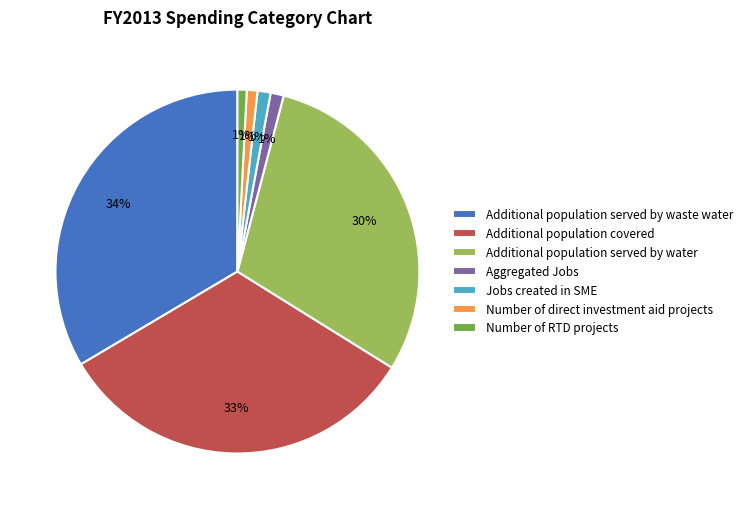

True or false: Additional population served by waste water accounts for 34% of the total.

True